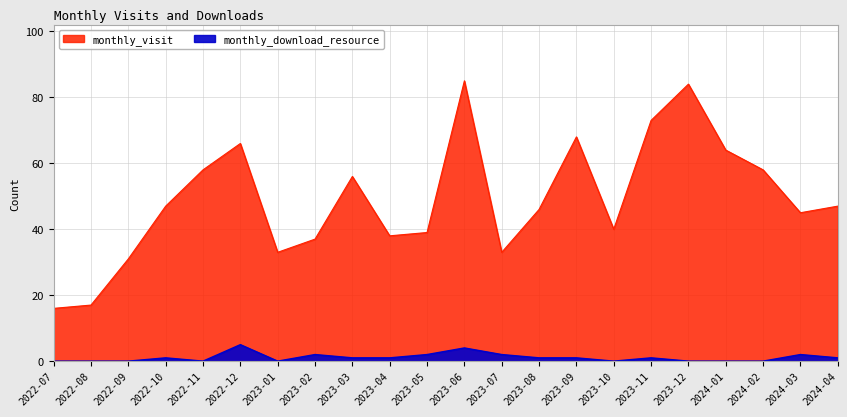

Rank the series by their average value, from lowest to highest.

monthly_download_resource, monthly_visit